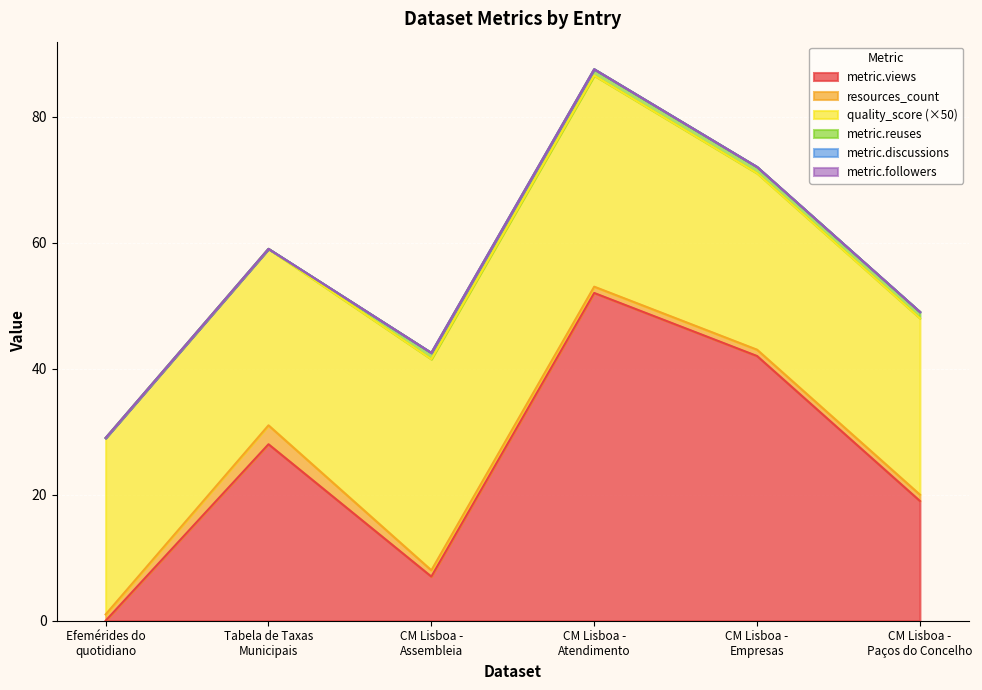

What is the average value of the quality_score series?

0.6